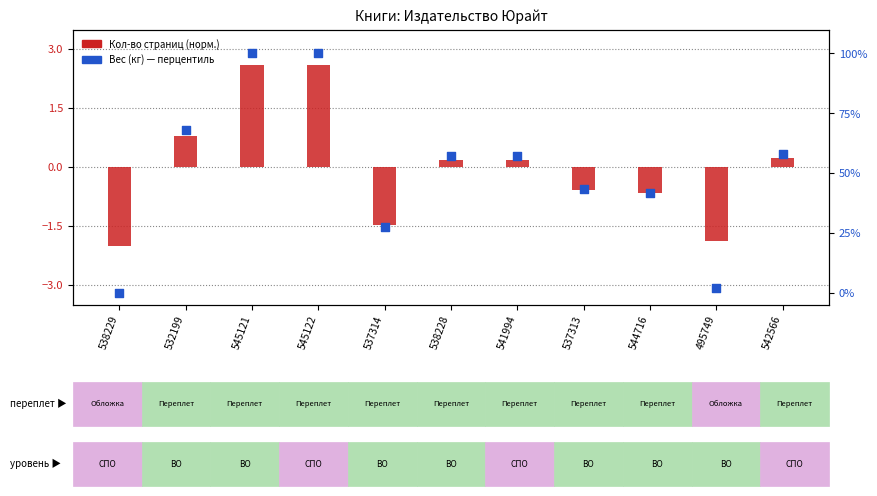

Is the value of Кол-во страниц (норм.) at 544716 greater than the value of Вес (кг) — перцентиль at 532199?

No